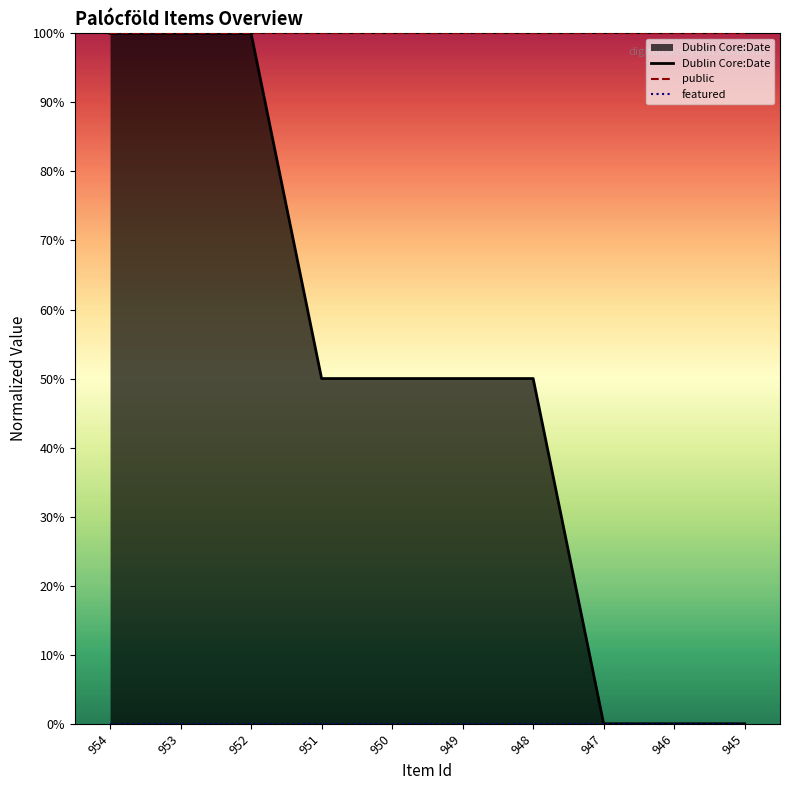

The value of Dublin Core:Date at 954 is 1.0. True or false?

True